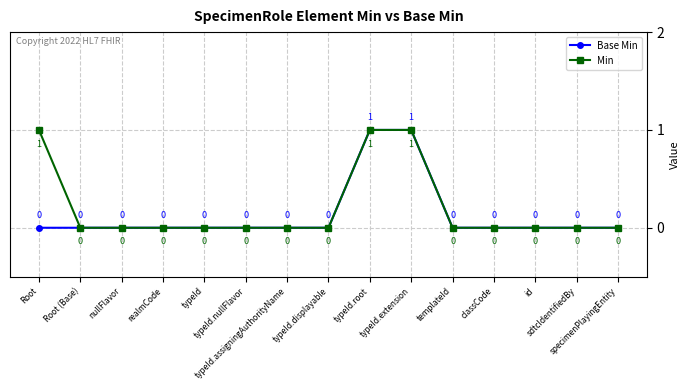

Which series has the largest total across all categories?

Min